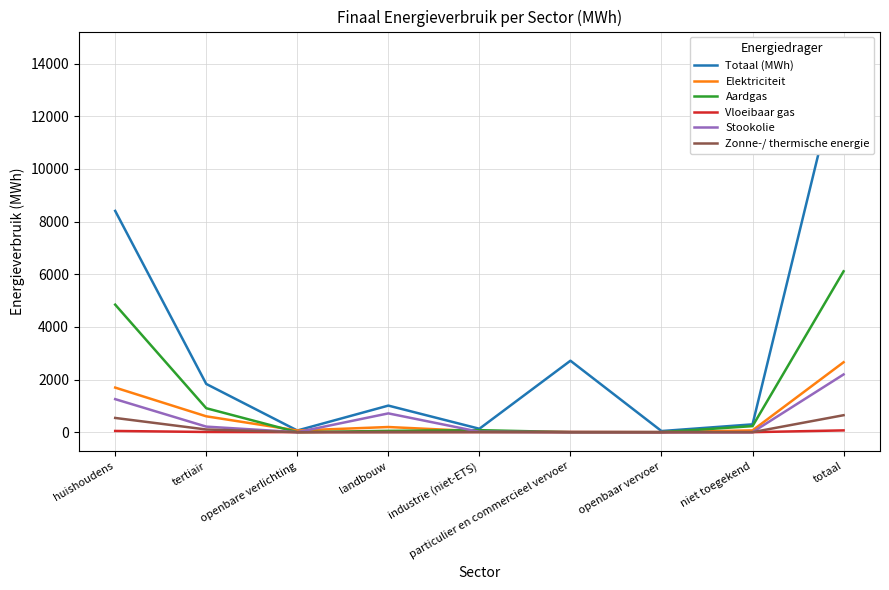

Reading right to left, what are all the values shown in this chart?

Totaal (MWh): totaal=14490.1	niet toegekend=297.1	openbaar vervoer=42.2	particulier en commercieel vervoer=2713.4	industrie (niet-ETS)=129.7	landbouw=1009.3	openbare verlichting=63.4	tertiair=1831.6	huishoudens=8403.4
Elektriciteit: totaal=2656.0	niet toegekend=67.5	openbaar vervoer=0.2	particulier en commercieel vervoer=0.8	industrie (niet-ETS)=33.0	landbouw=195.6	openbare verlichting=63.4	tertiair=602.1	huishoudens=1693.3
Aardgas: totaal=6109.7	niet toegekend=229.5	openbaar vervoer=0.0	particulier en commercieel vervoer=1.3	industrie (niet-ETS)=76.2	landbouw=50.0	openbare verlichting=0.0	tertiair=909.7	huishoudens=4842.8
Vloeibaar gas: totaal=67.4	niet toegekend=0.0	openbaar vervoer=0.0	particulier en commercieel vervoer=6.0	industrie (niet-ETS)=4.0	landbouw=3.9	openbare verlichting=0.0	tertiair=7.5	huishoudens=46.1
Stookolie: totaal=2192.5	niet toegekend=0.0	openbaar vervoer=0.0	particulier en commercieel vervoer=0.0	industrie (niet-ETS)=14.3	landbouw=713.3	openbare verlichting=0.0	tertiair=210.6	huishoudens=1254.3
Zonne-/ thermische energie: totaal=644.3	niet toegekend=0.0	openbaar vervoer=0.0	particulier en commercieel vervoer=0.0	industrie (niet-ETS)=2.1	landbouw=0.0	openbare verlichting=0.0	tertiair=101.7	huishoudens=540.5